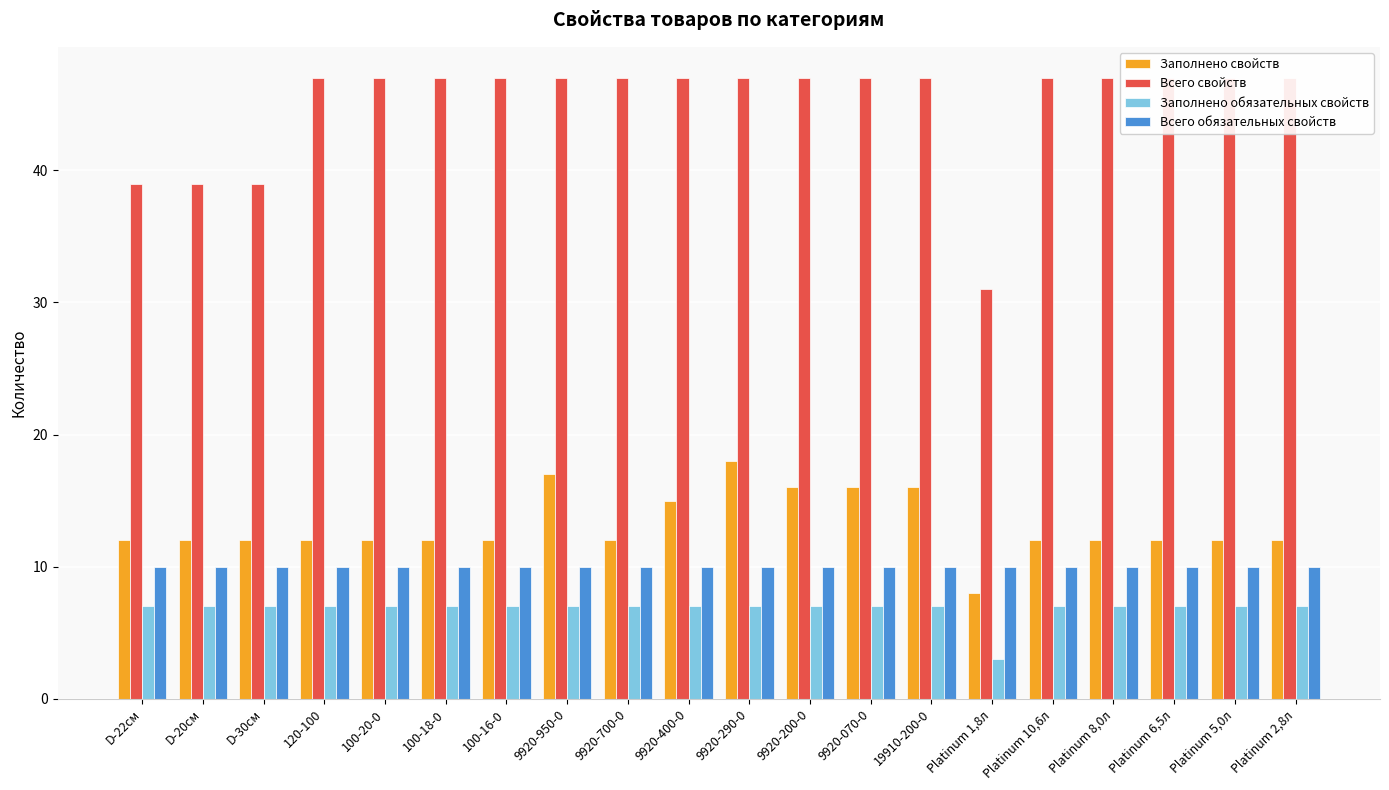

What is the average value of the Заполнено обязательных свойств series?

7